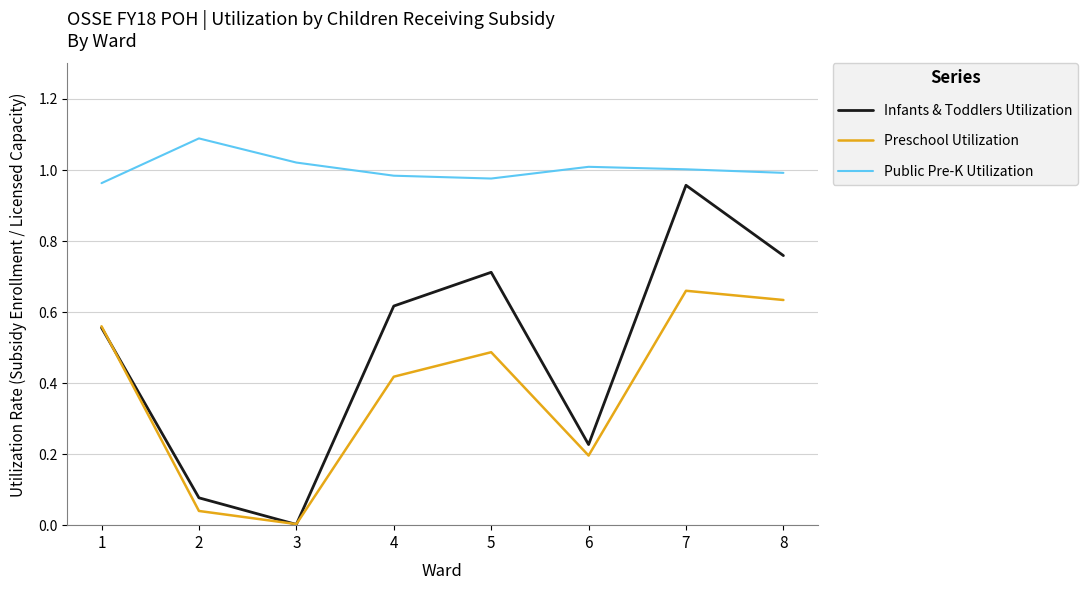

Which series has the largest range (max minus min)?

Infants & Toddlers Utilization